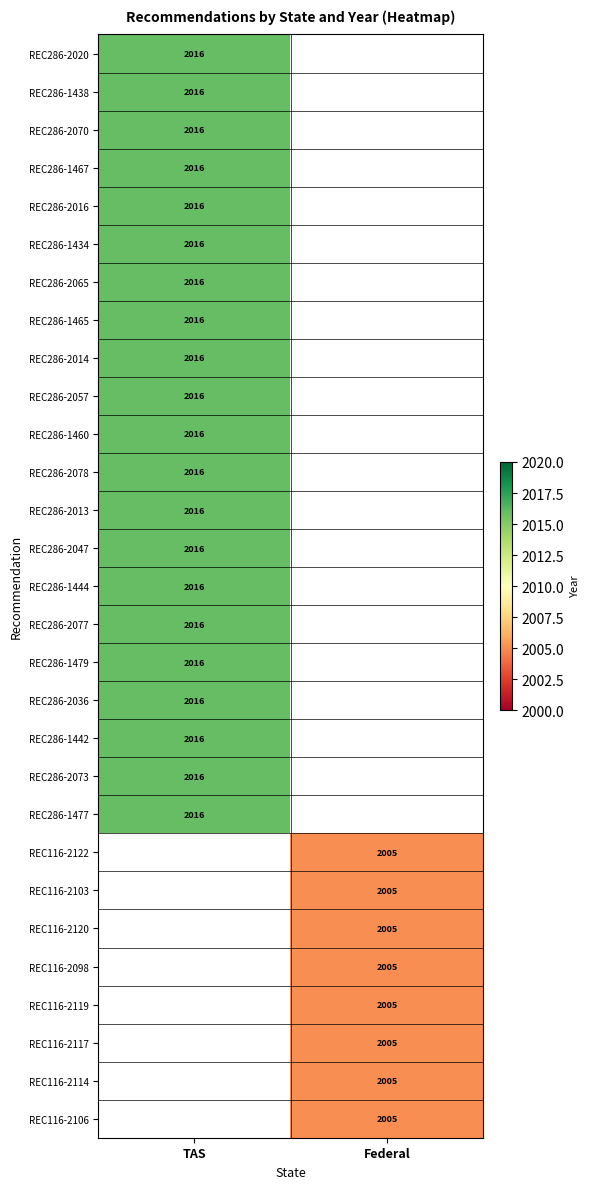

Is it true that REC286-2020 equals 1347.4 at TAS?

False